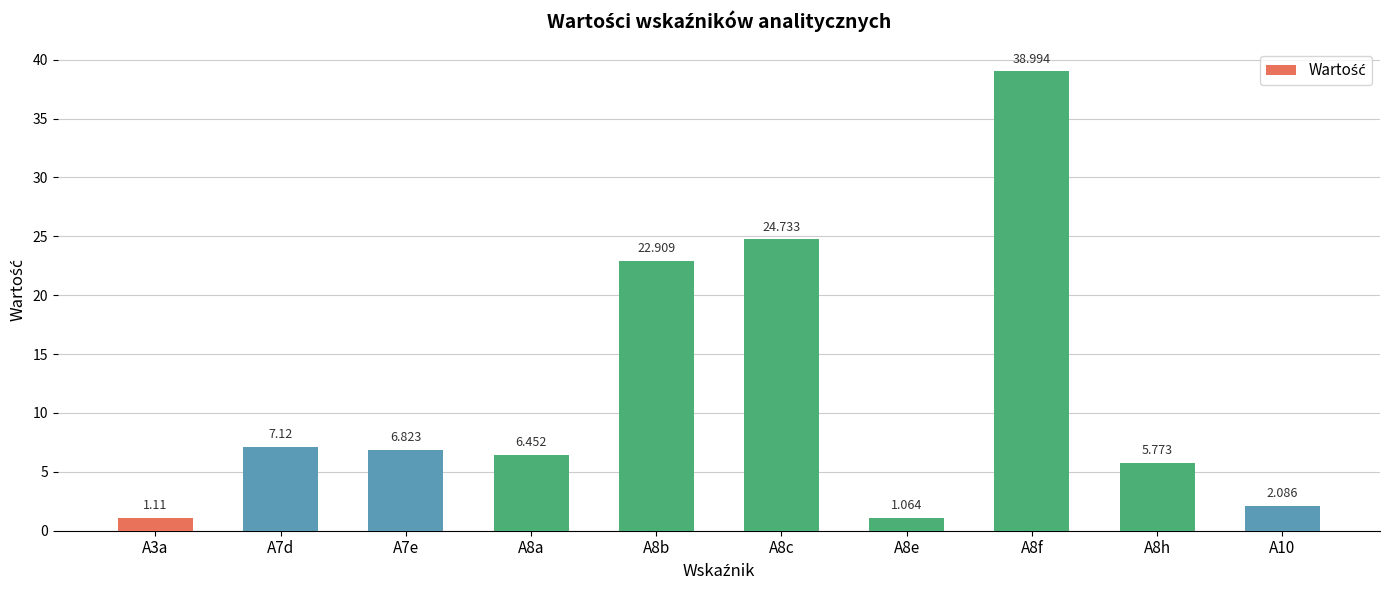

List the labels in order of value, largest first.

A8f, A8c, A8b, A7d, A7e, A8a, A8h, A10, A3a, A8e